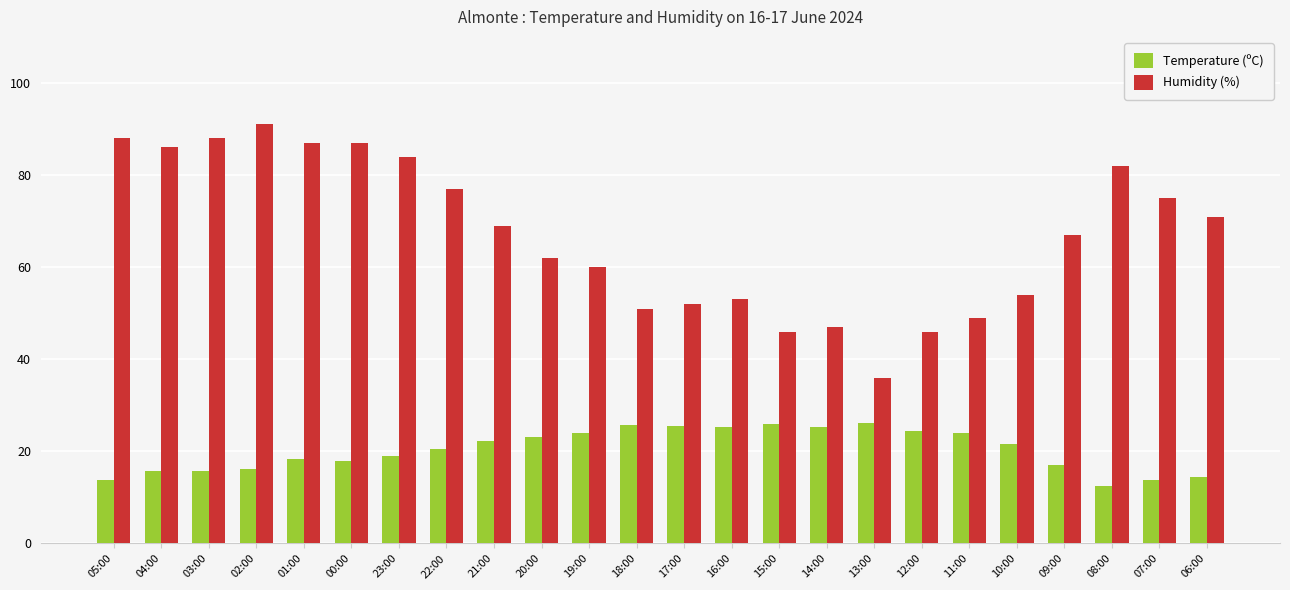

At how many categories does at least one series exceed 48?

20